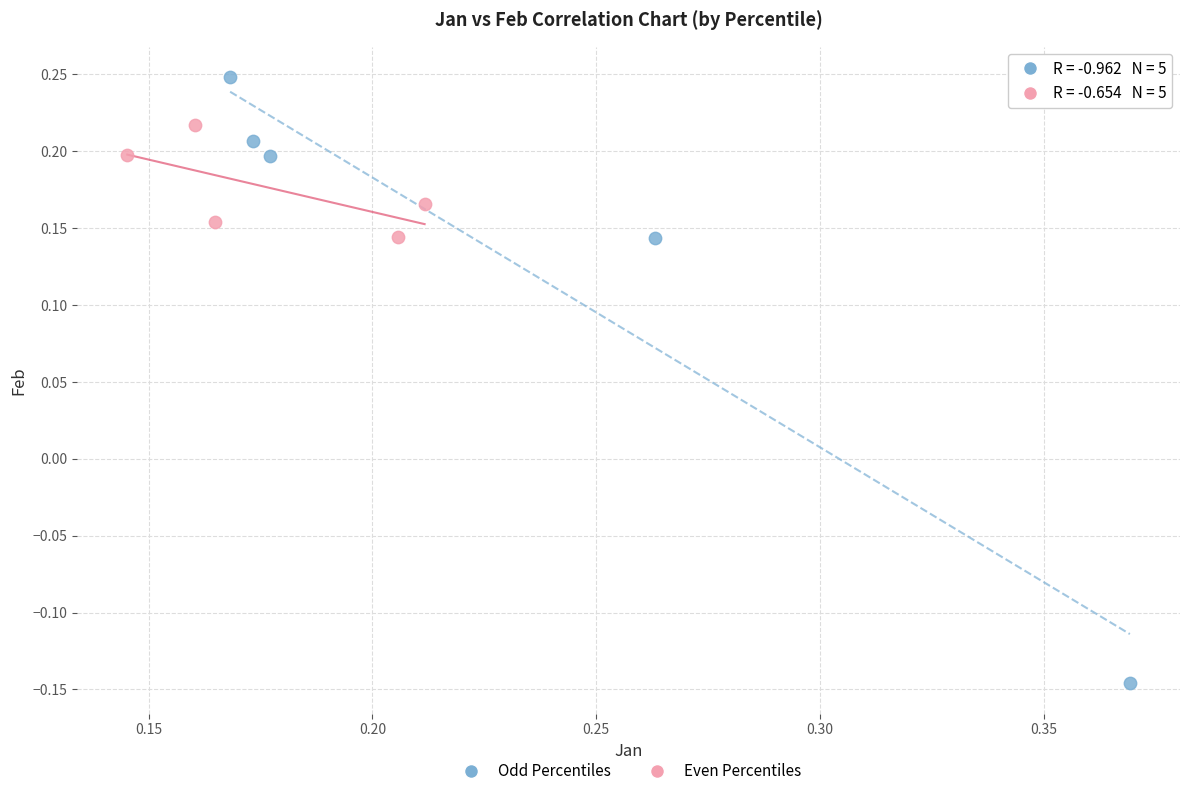

Which series reaches the minimum Y coordinate?

Odd Percentiles